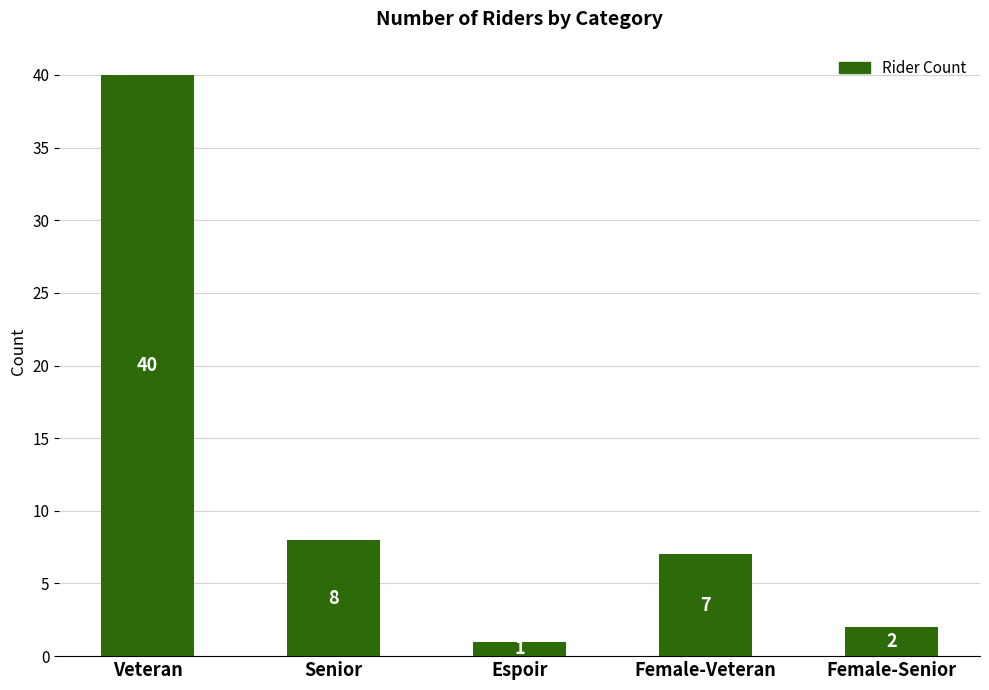

What is the label of the 1st bar from the left?

Veteran